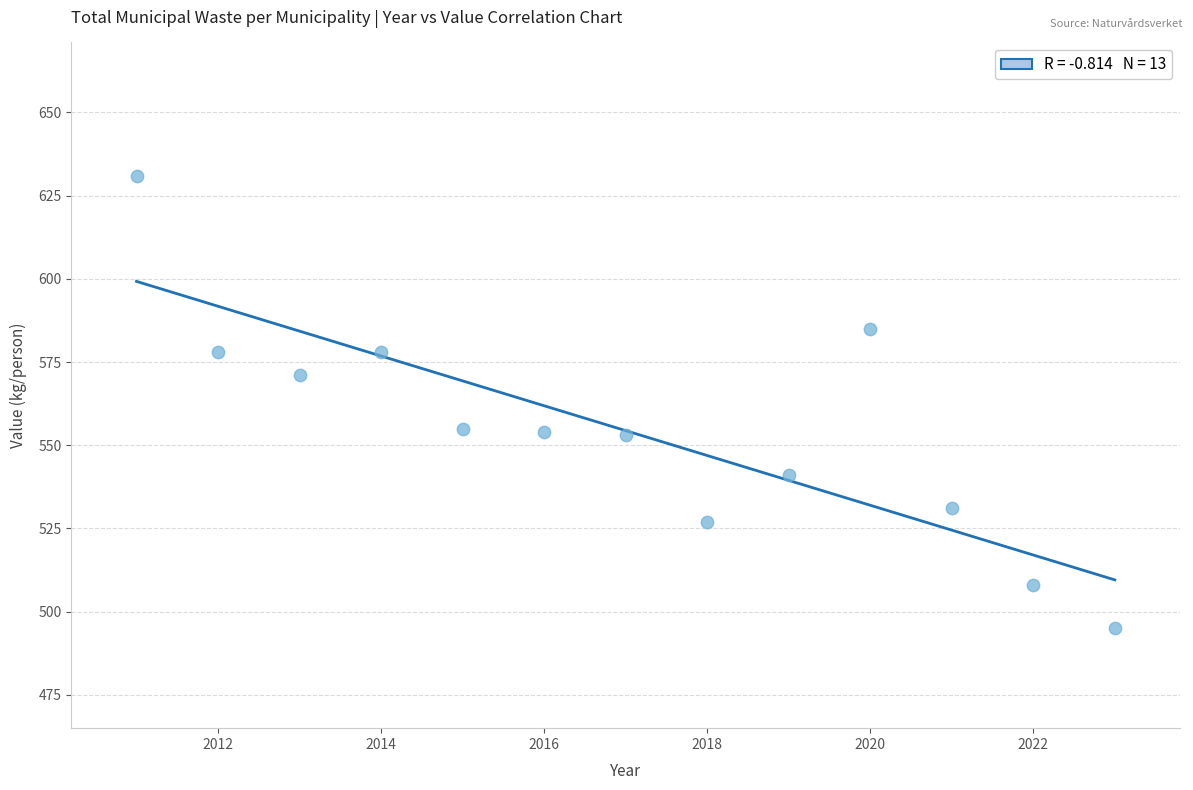

What is the range of Y values (max minus min)?

136